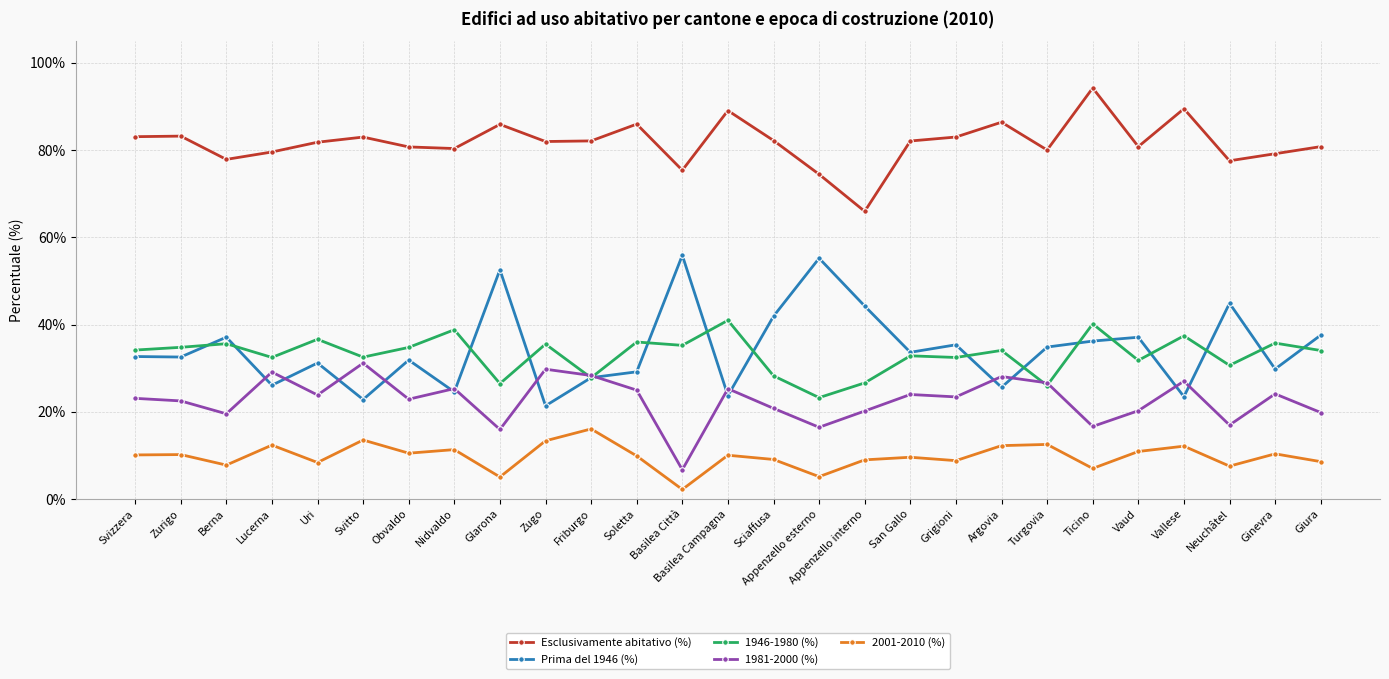

Does the chart display data point markers on the line(s)?

Yes